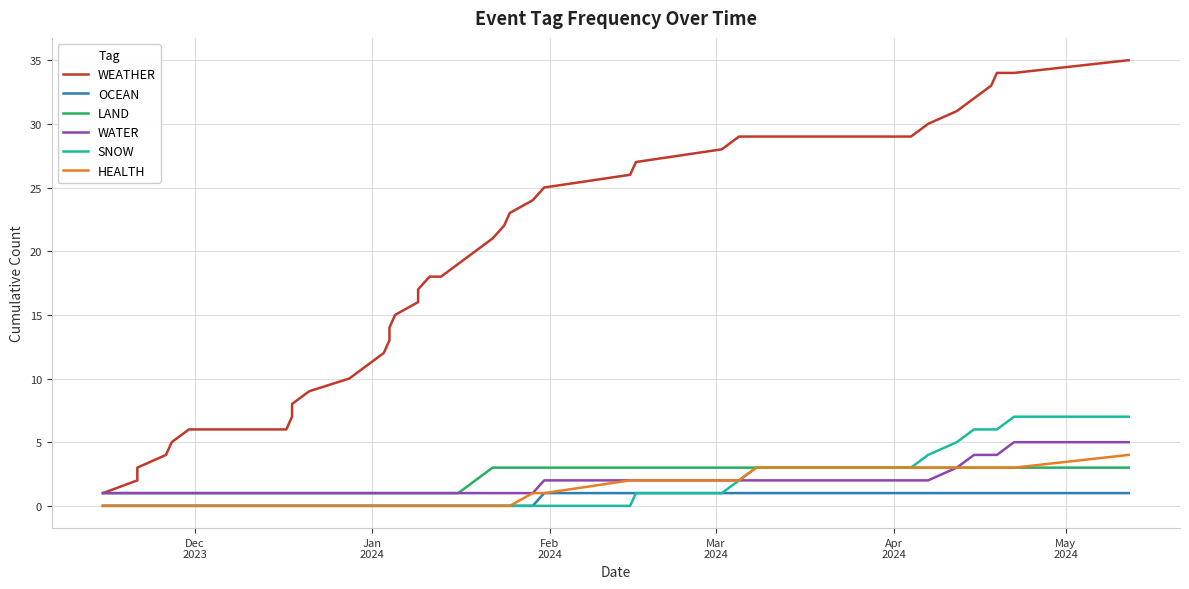

True or false: WATER has more than 2 interior local peaks.

False